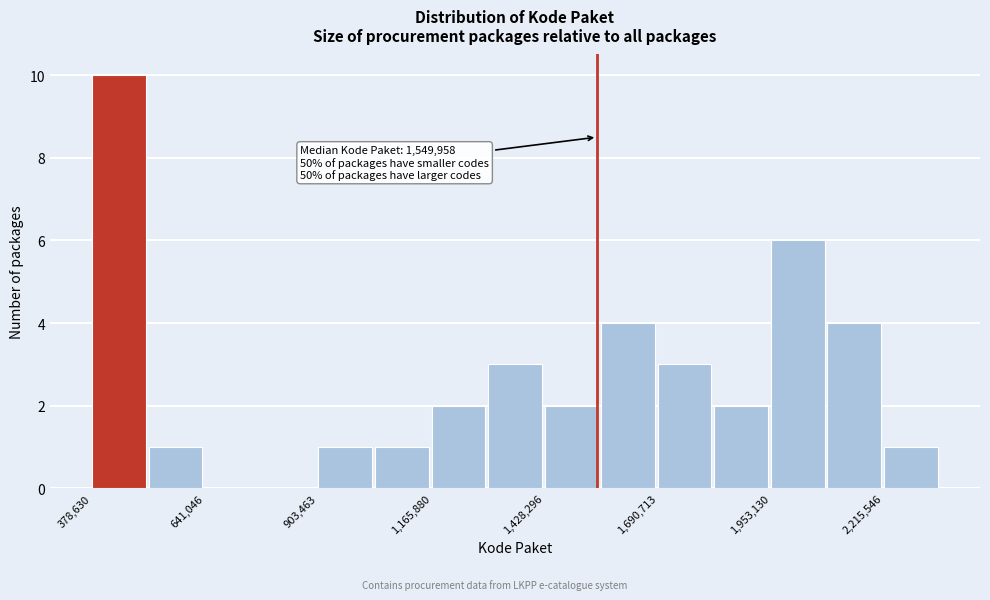

Read against the x-axis, roughly where is the centre of the tallest bar?

450000